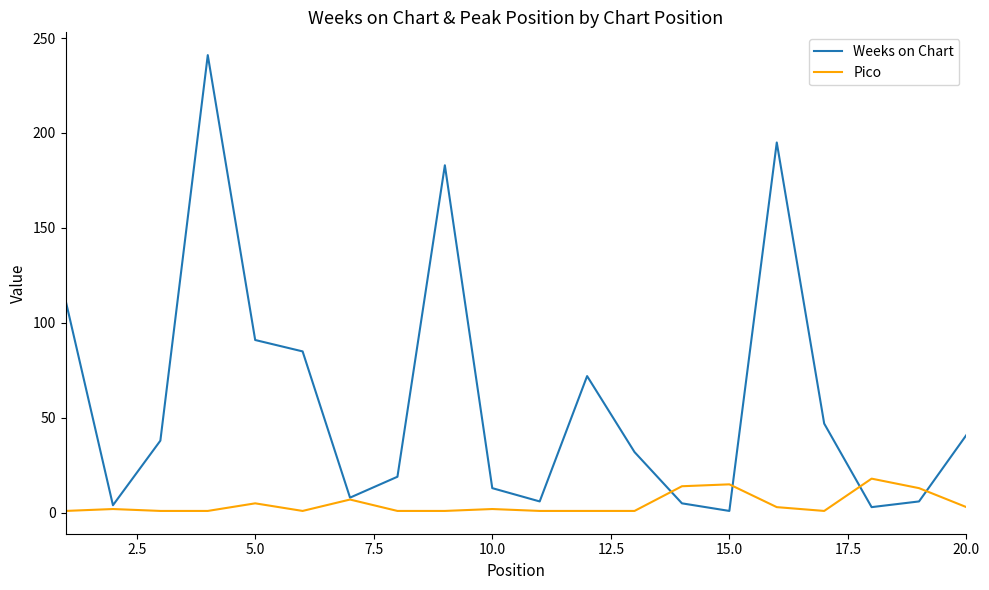

Does the chart have visible grid lines?

No